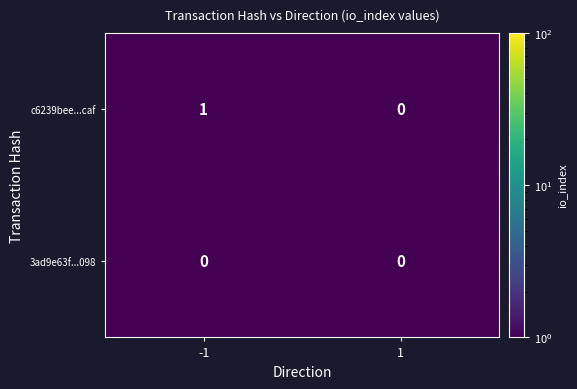

List the series in order of their overall mean, lowest first.

3ad9e63f...098, c6239bee...caf